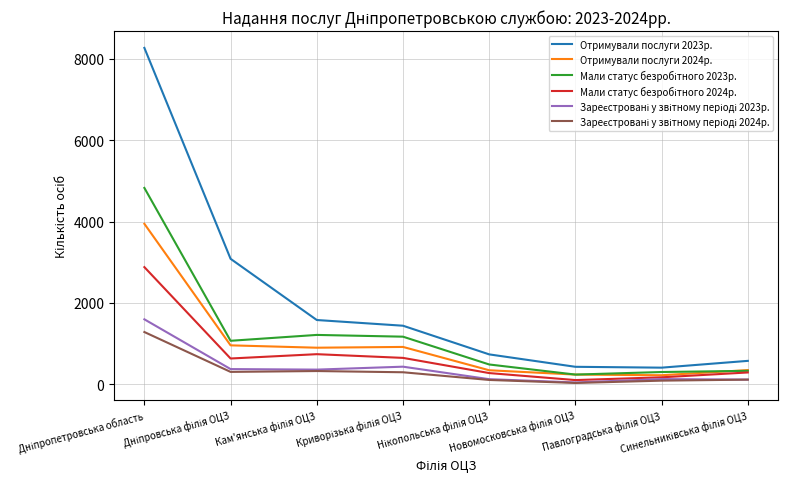

Which series has the largest total across all categories?

Отримували послуги 2023р.